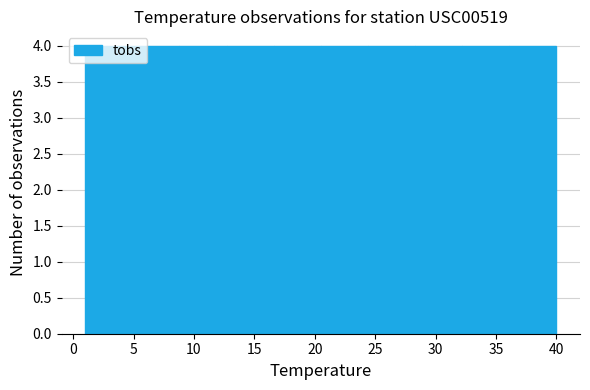

Reading left to right, transcribe this chart: for each bar, give the range it covers on the x-axis and its height. Neither the bar edges nor the heights are printed on the chart, so give them approximately, as read against the axes.

1.0 to 4.9: 4
4.9 to 8.8: 4
8.8 to 12.7: 4
12.7 to 16.6: 4
16.6 to 20.5: 4
20.5 to 24.4: 4
24.4 to 28.3: 4
28.3 to 32.2: 4
32.2 to 36.1: 4
36.1 to 40.0: 4